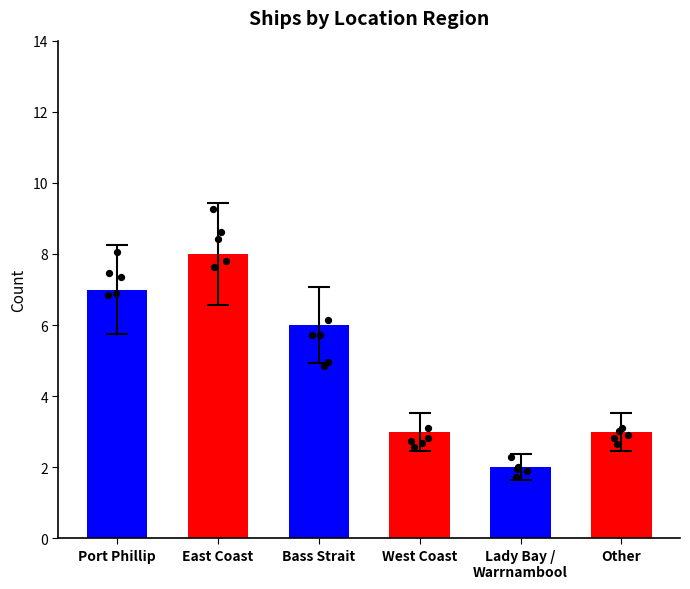

Which has a higher value, Lady Bay /
Warrnambool or Bass Strait?

Bass Strait